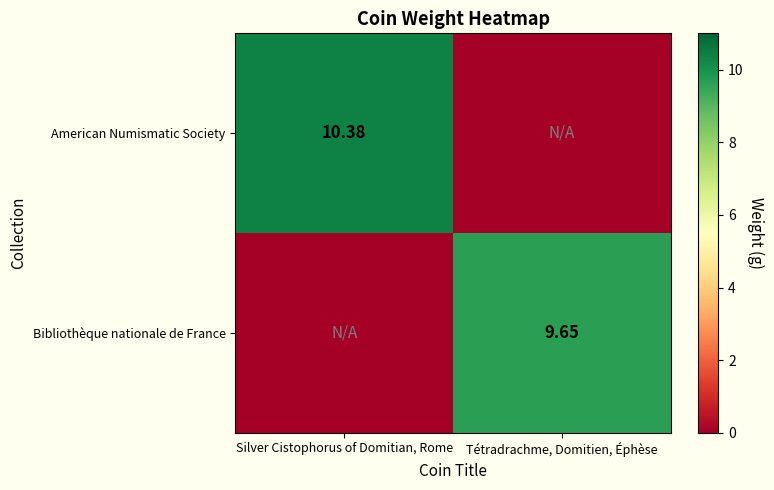

The American Numismatic Society series shows 2.4 at Silver Cistophorus of Domitian, Rome. True or false?

False